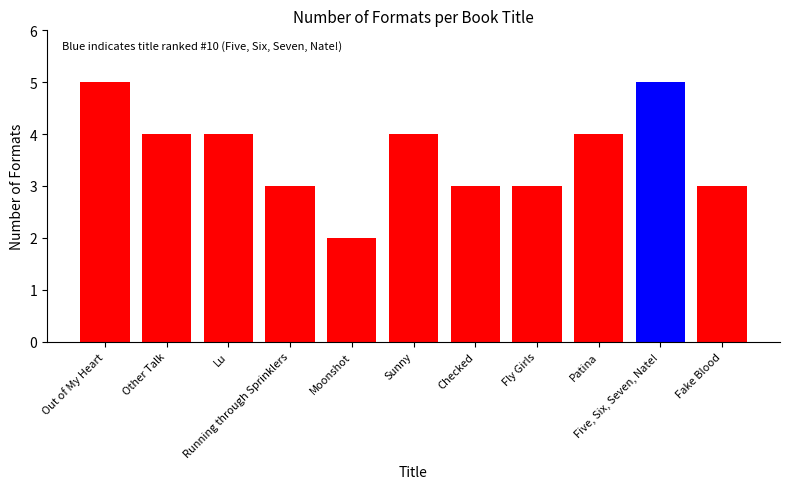

What is the difference between the maximum and minimum values?

3